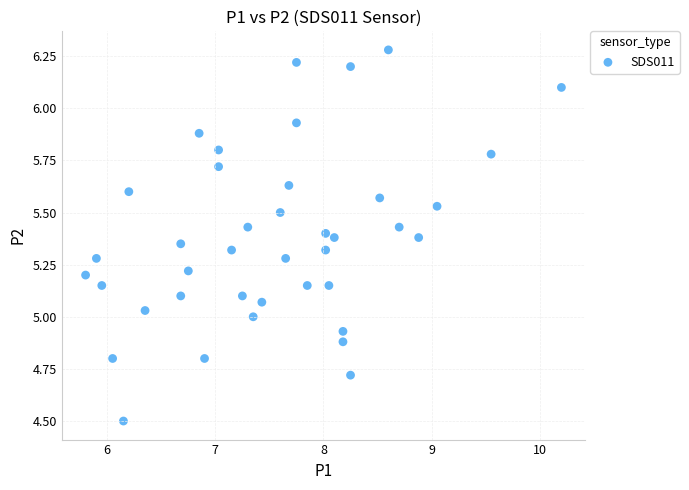

What is the range of Y values (max minus min)?

1.8